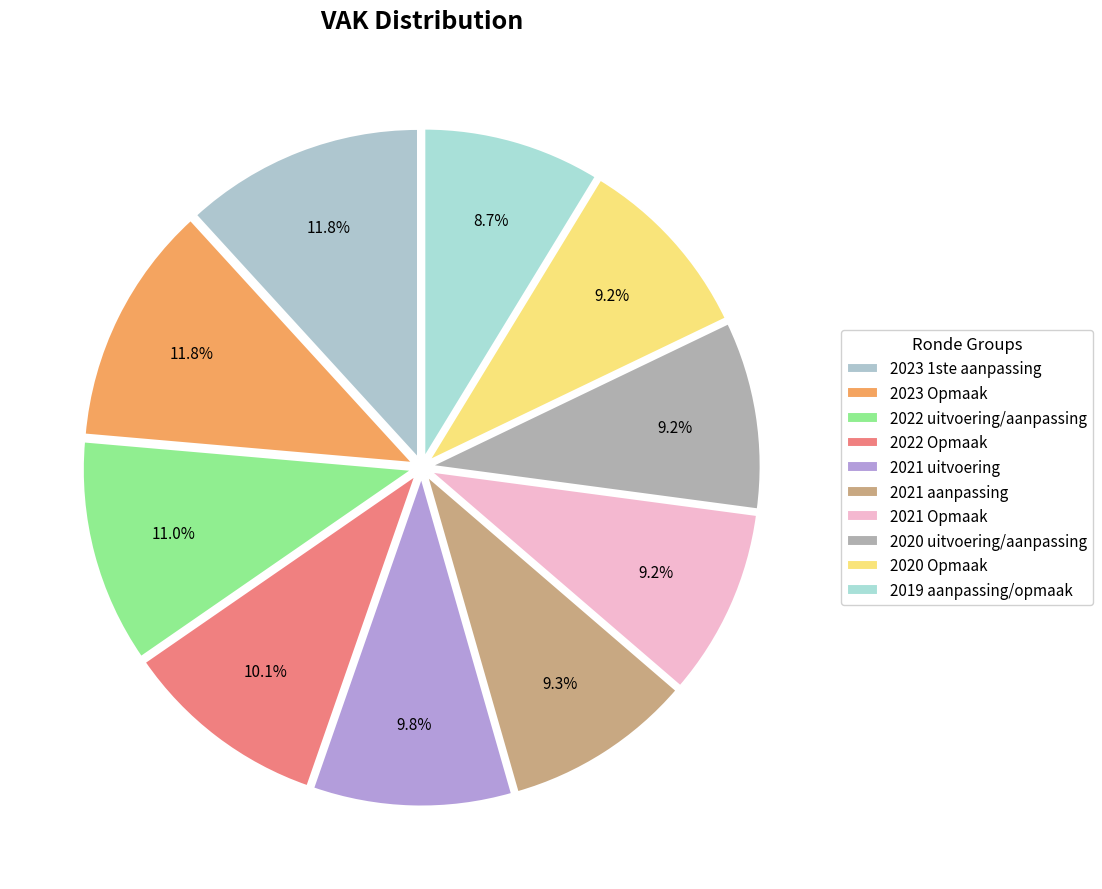

Rank the categories by value from highest to lowest.

2023 Opmaak, 2023 1ste aanpassing, 2022 uitvoering/aanpassing, 2022 Opmaak, 2021 uitvoering, 2021 aanpassing, 2020 uitvoering/aanpassing, 2021 Opmaak, 2020 Opmaak, 2019 aanpassing/opmaak